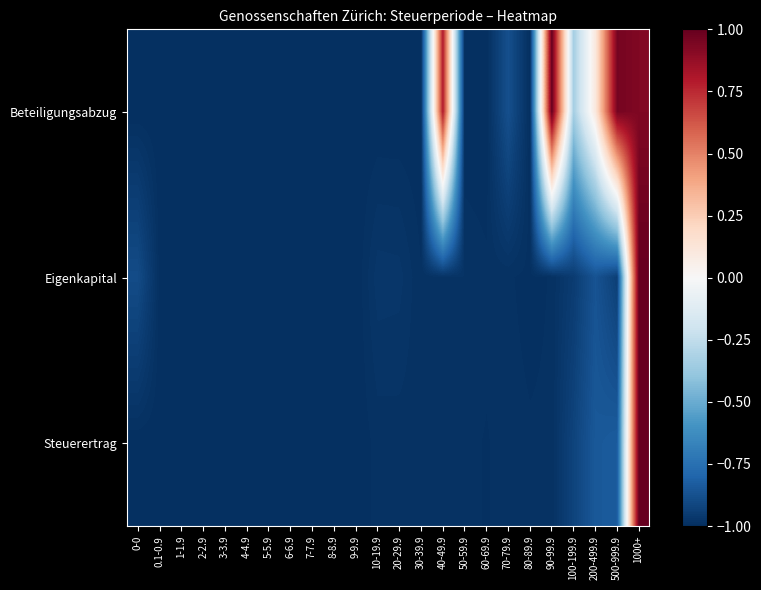

Which series has the largest total across all categories?

Beteiligungsabzug